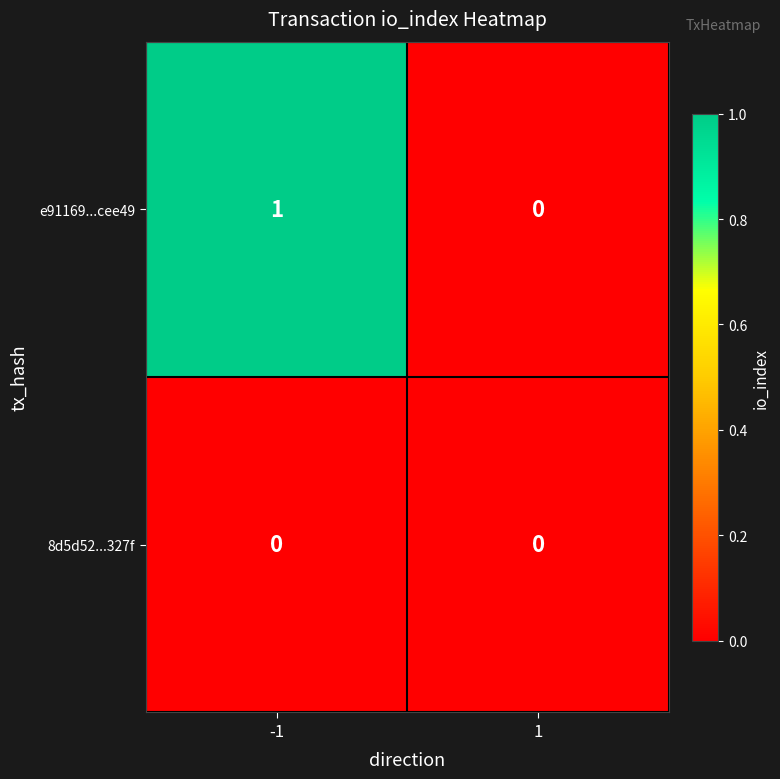

The value of 8d5d52...327f at 1 is 0. True or false?

True